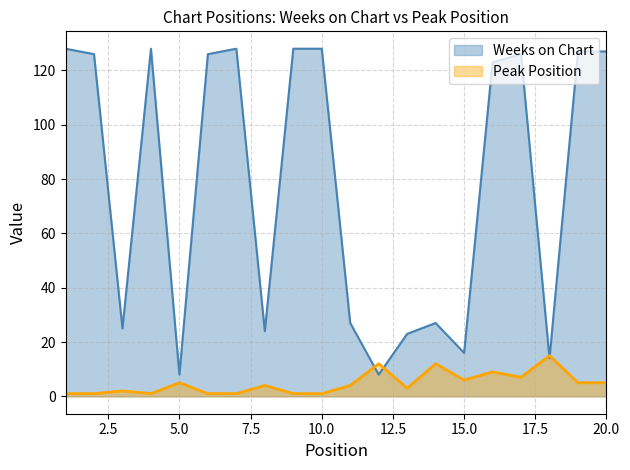

In Weeks on Chart, how many points are higher than both neighbors (excluding endpoints)?

4